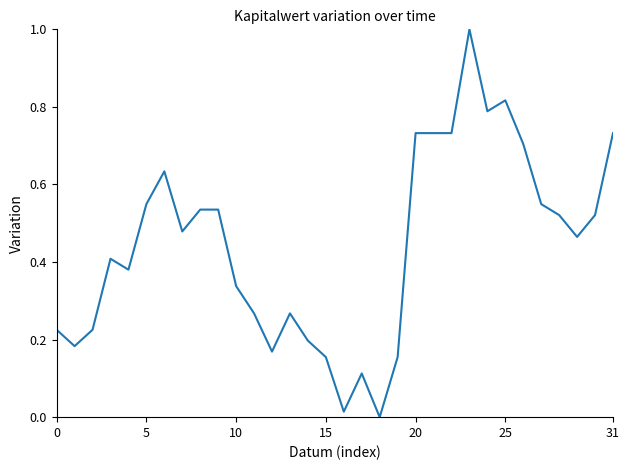

What is the difference between the maximum and minimum values?

1.0